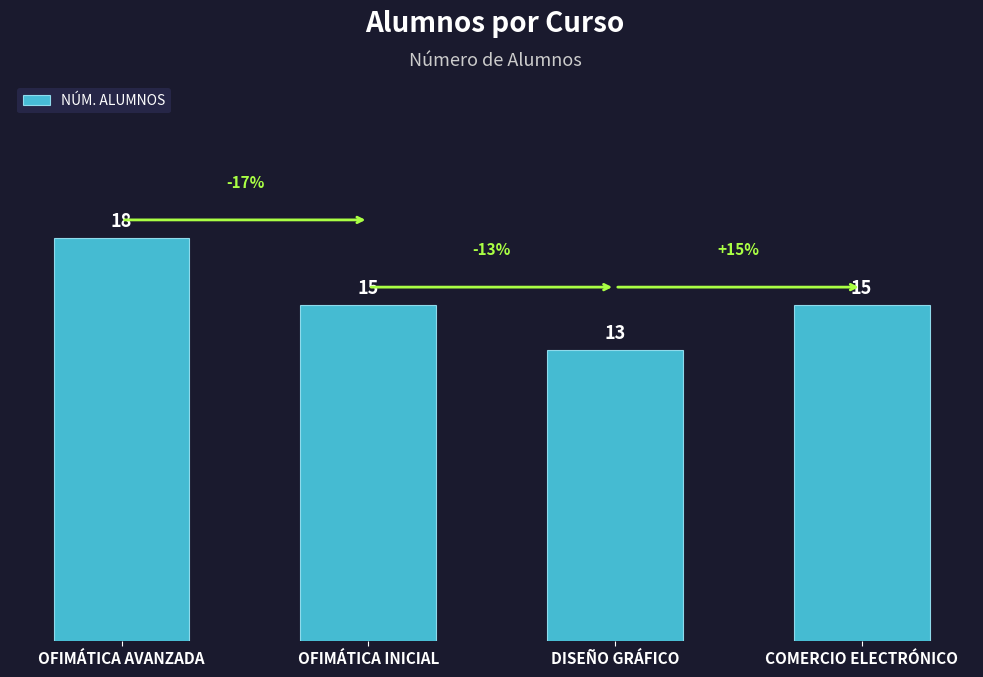

What value does the data have at COMERCIO ELECTRÓNICO?

15